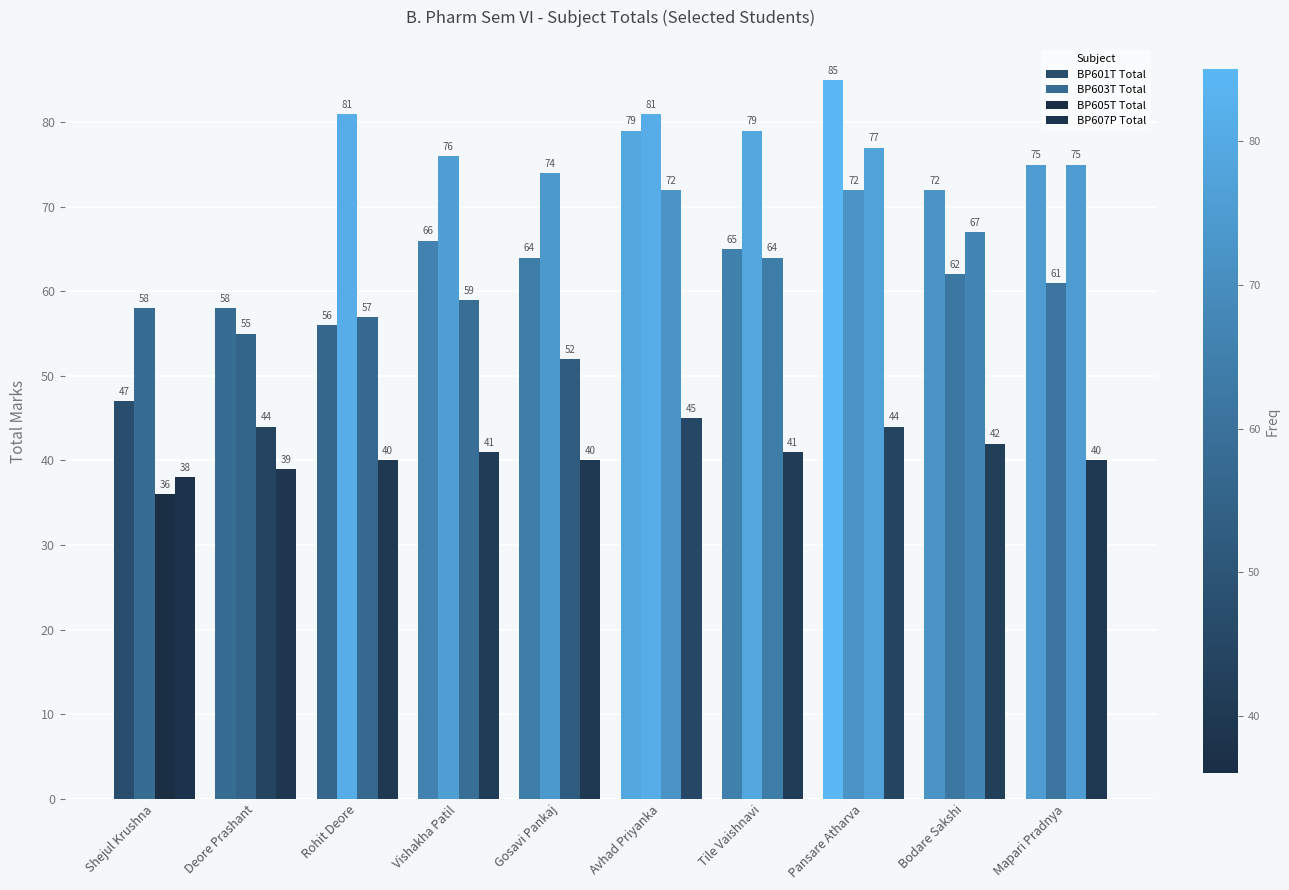

What position from the left is Mapari Pradnya?

10